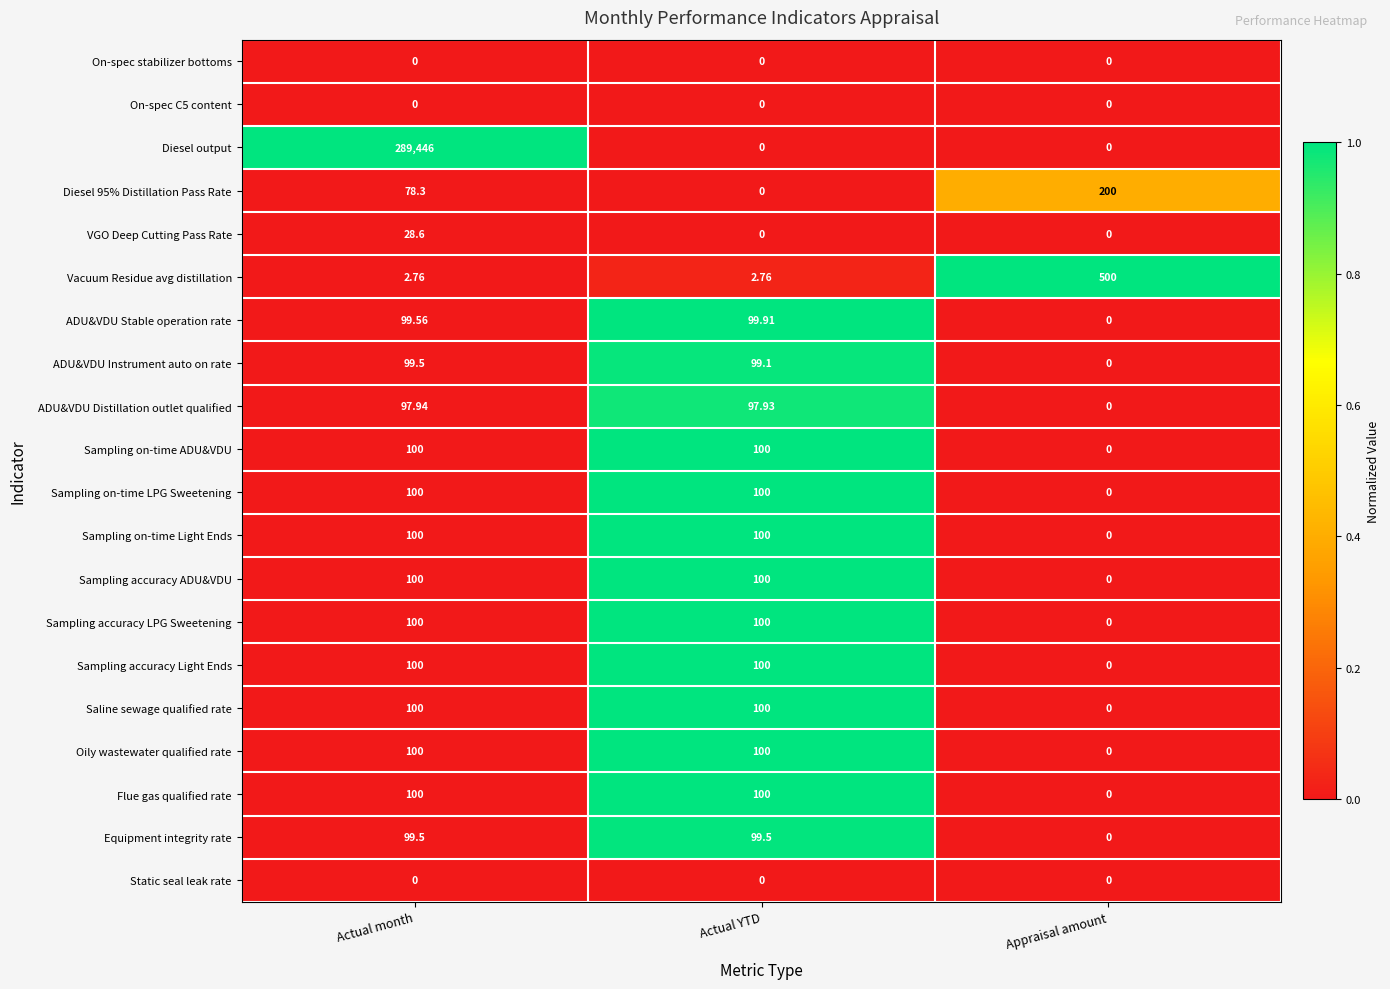

Rank the categories by Diesel 95% Distillation Pass Rate value from highest to lowest.

Appraisal amount, Actual month, Actual YTD